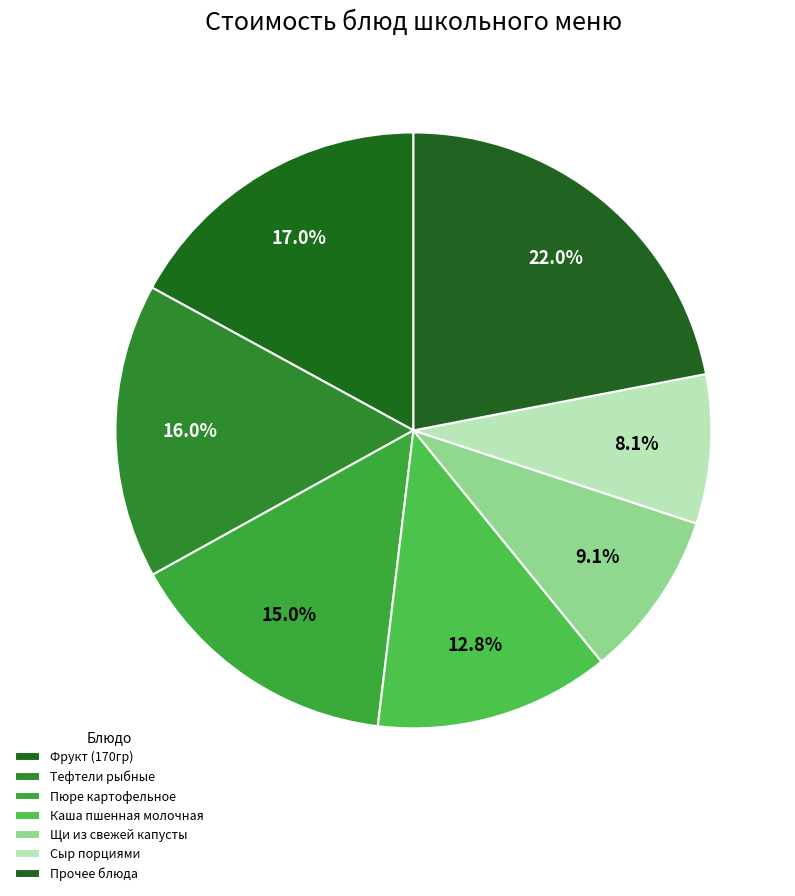

How many segments does this pie chart have?

7